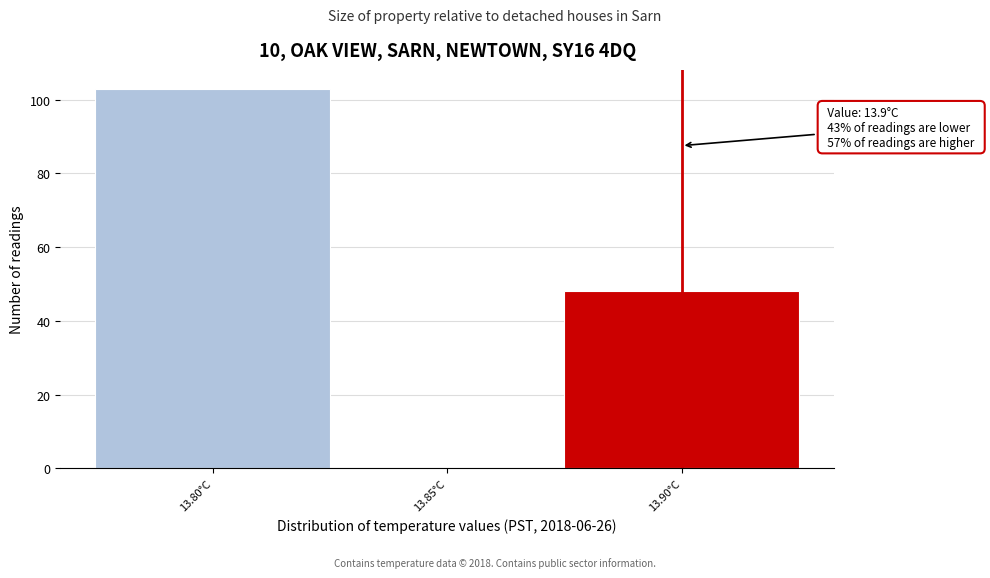

Over which range of the x-axis is the bar tallest?

13.775 to 13.825